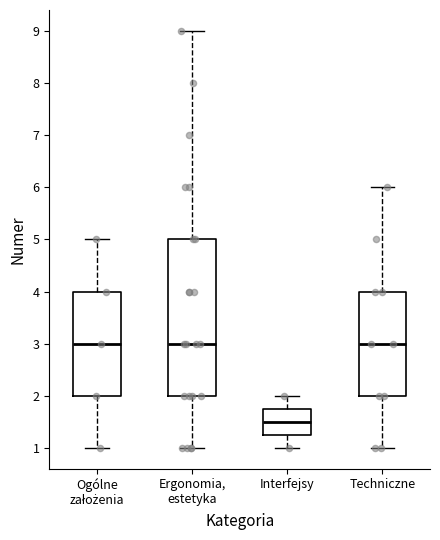

Where is the upper edge of the box for Ergonomia, estetyka on the y-axis? The values are not printed on the chart, so give them approximately, as read against the axis.

5.0